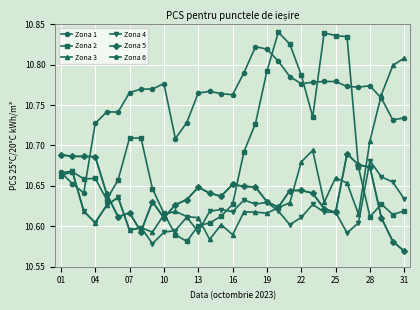

At how many categories does at least one series exceed 10?

31